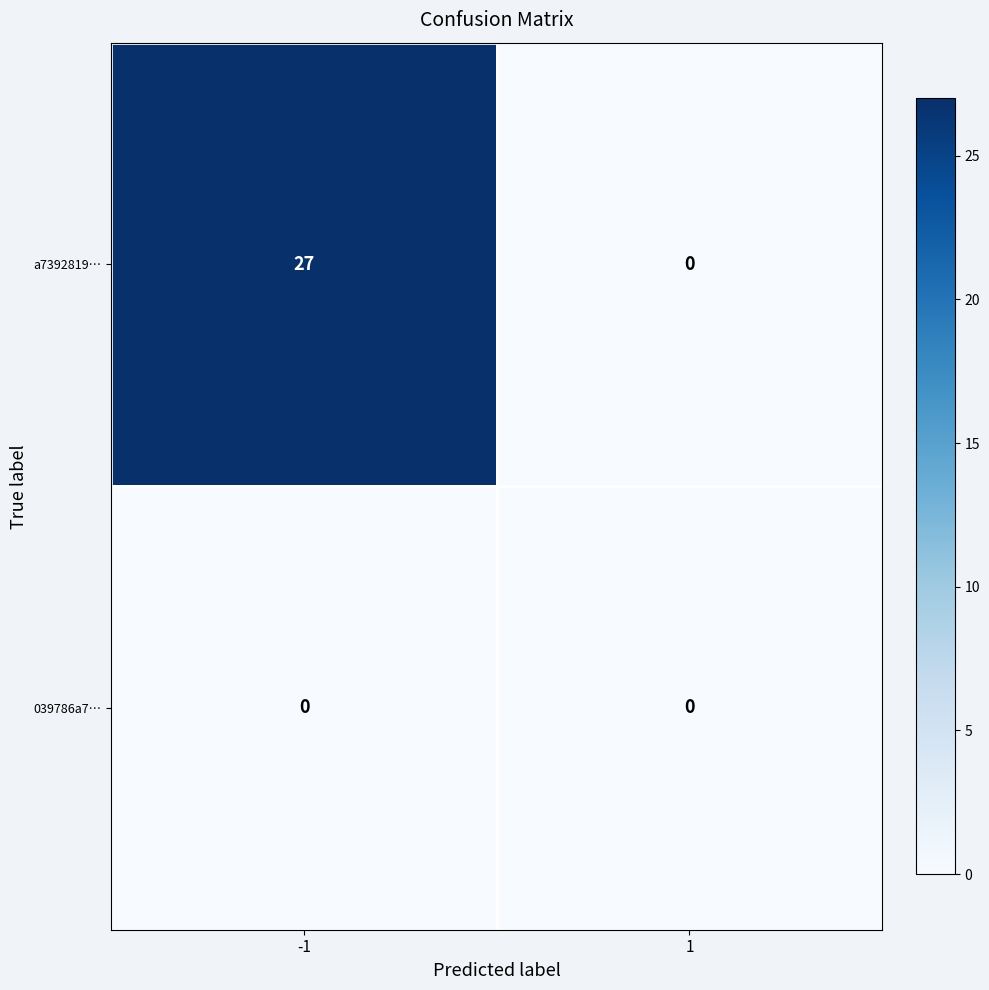

What is the average value of the a7392819… series?

14